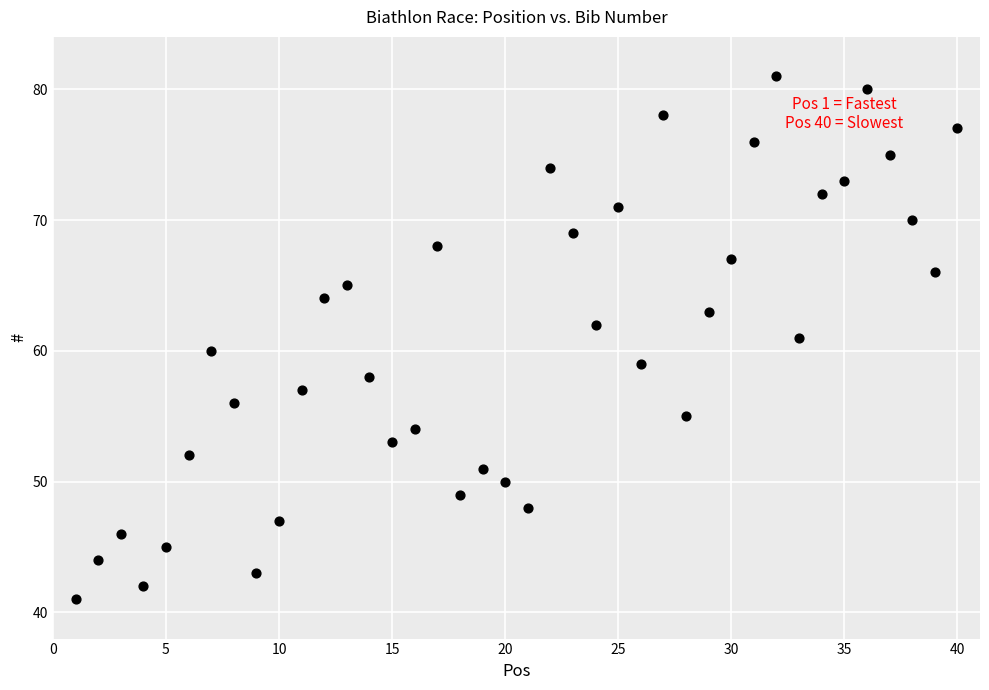

What is the range of X values (max minus min)?

39